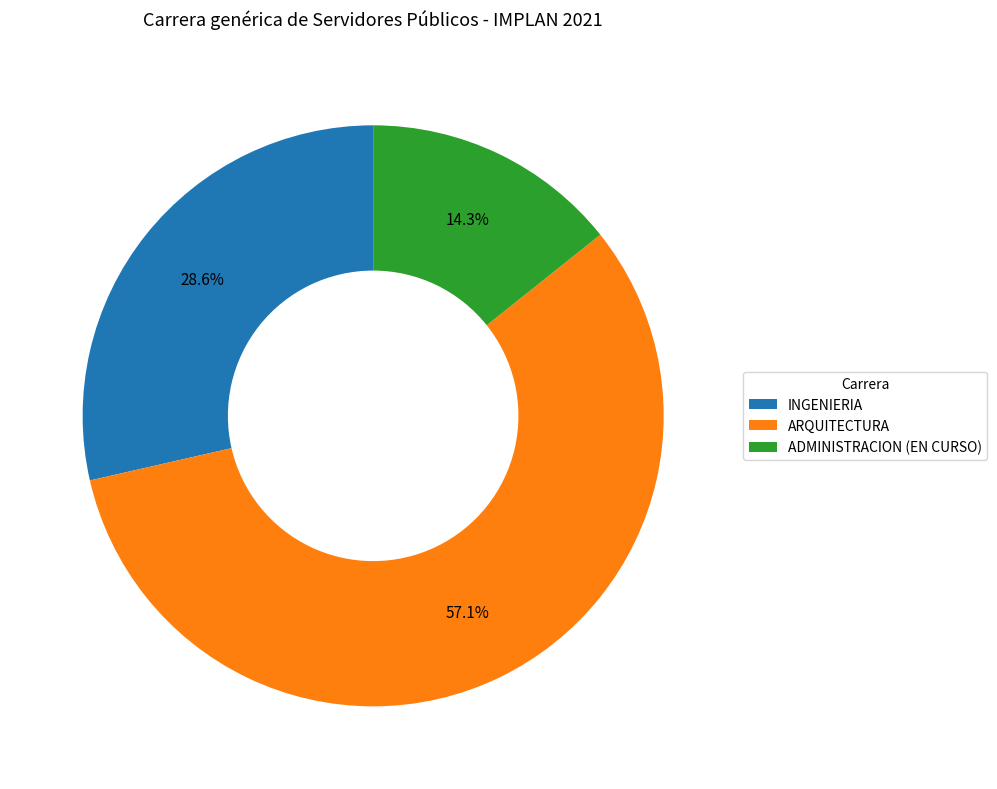

Which category has the smallest portion of the pie?

ADMINISTRACION (EN CURSO)